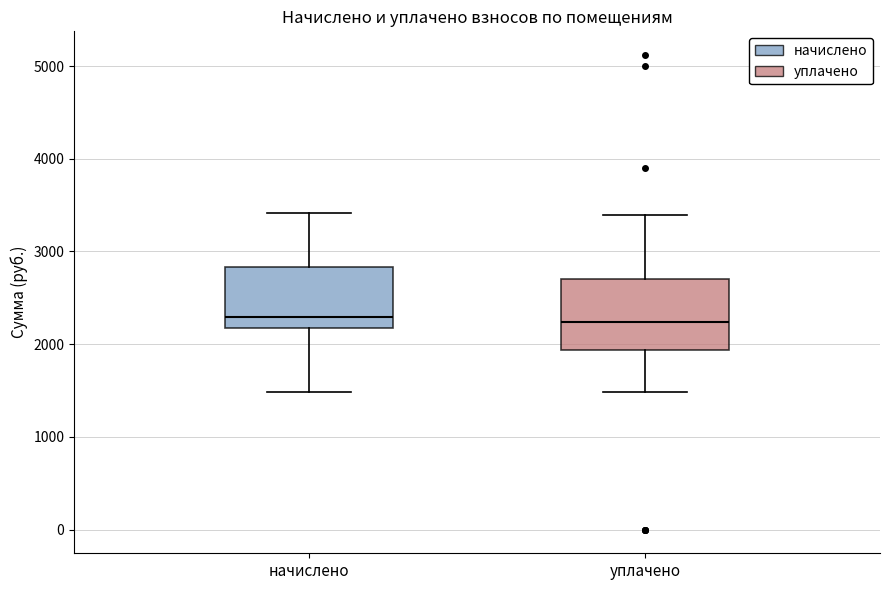

Where is the lower edge of the box for начислено on the y-axis? The values are not printed on the chart, so give them approximately, as read against the axis.

2200